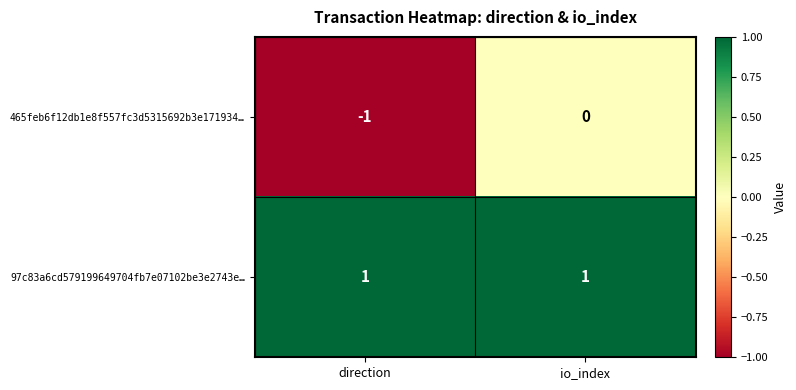

Is the value of 465feb6f12db1e8f557fc3d5315692b3e171934… at io_index greater than the value of 97c83a6cd579199649704fb7e07102be3e2743e… at io_index?

No